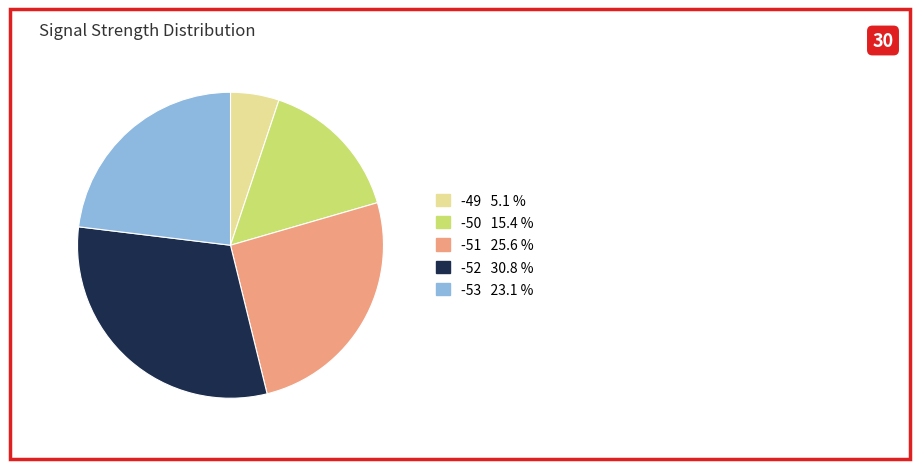

Is there a majority slice in this chart?

No